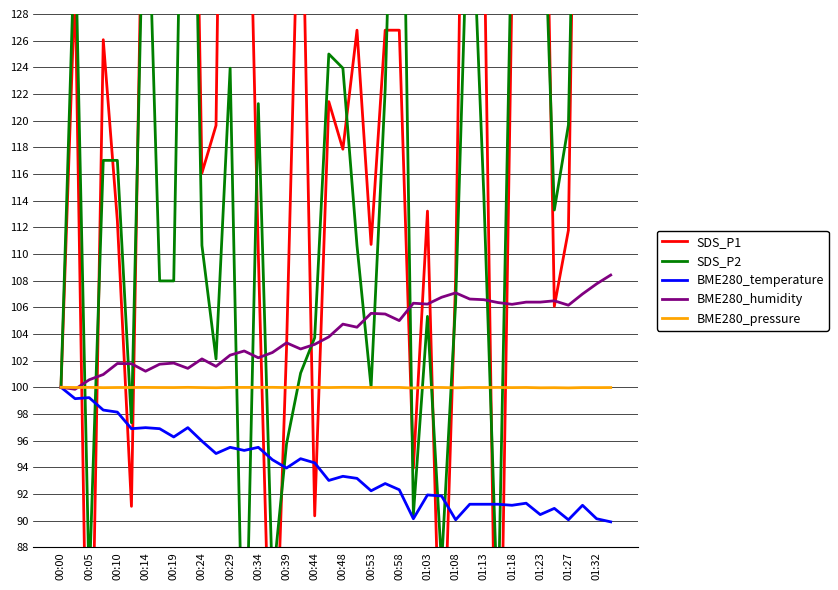

What is the value of the BME280_temperature point at the 33rd from the left?

91.1